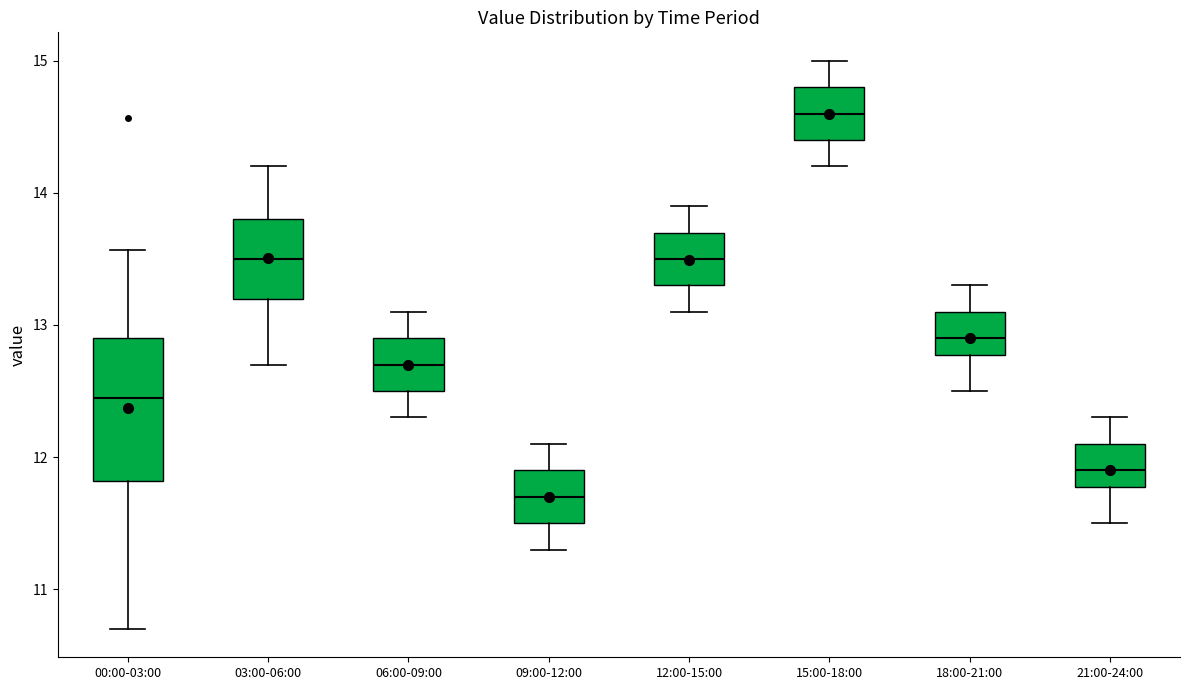

Where does the upper whisker of the box for 15:00-18:00 end on the y-axis? The values are not printed on the chart, so give them approximately, as read against the axis.

15.0